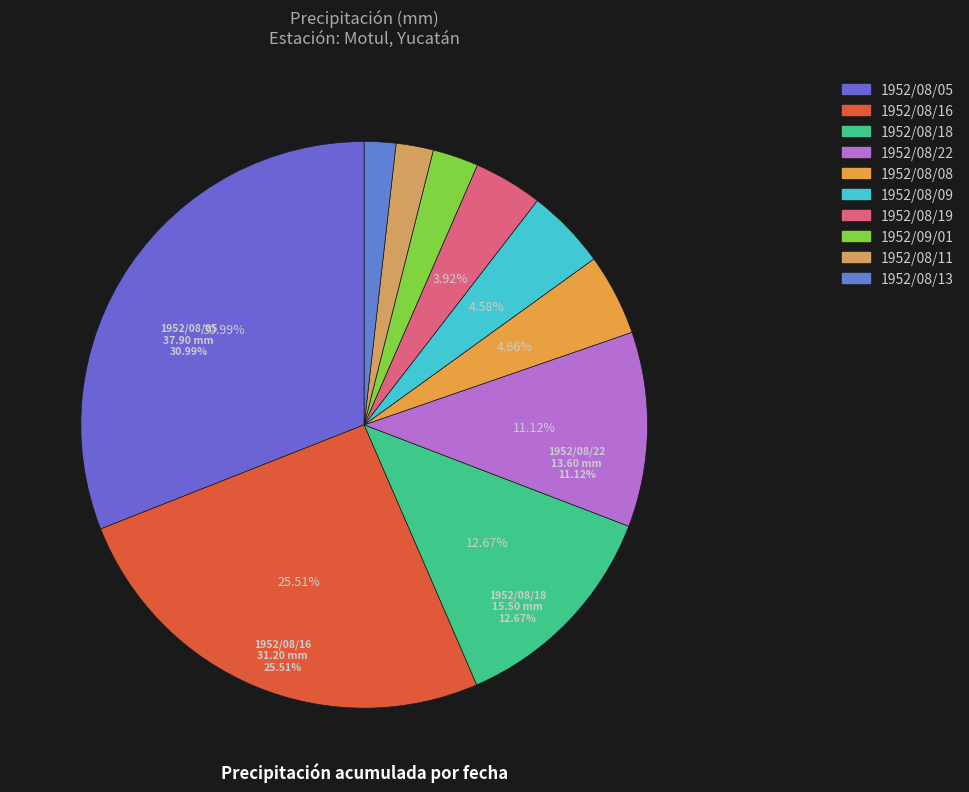

What is the largest slice in the pie chart?

1952/08/05